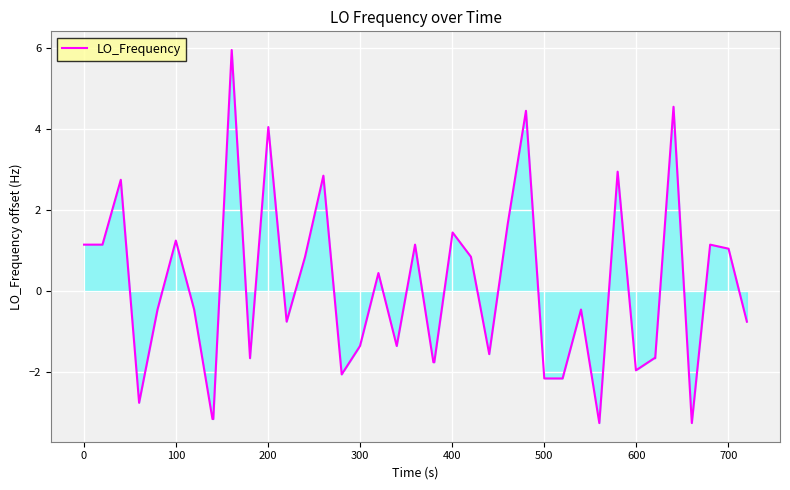

What is the minimum value shown in the chart?

-3.3